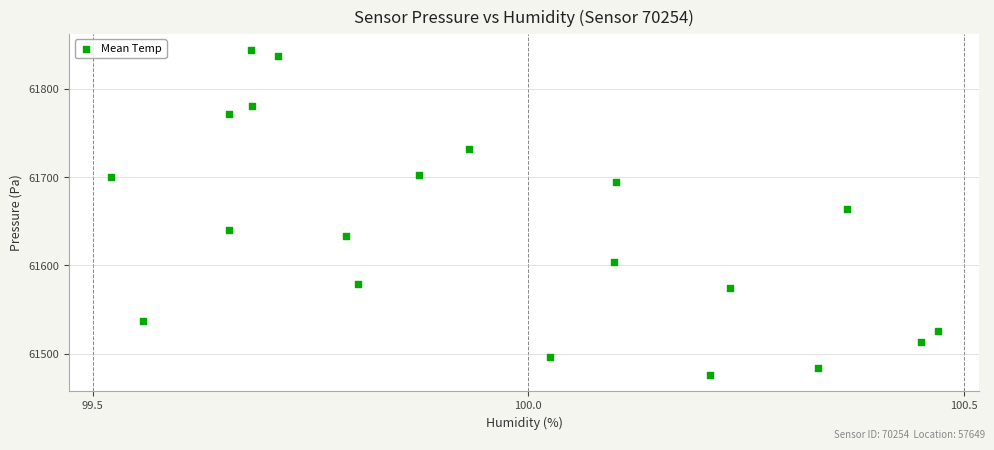

What is the range of Y values (max minus min)?

367.7